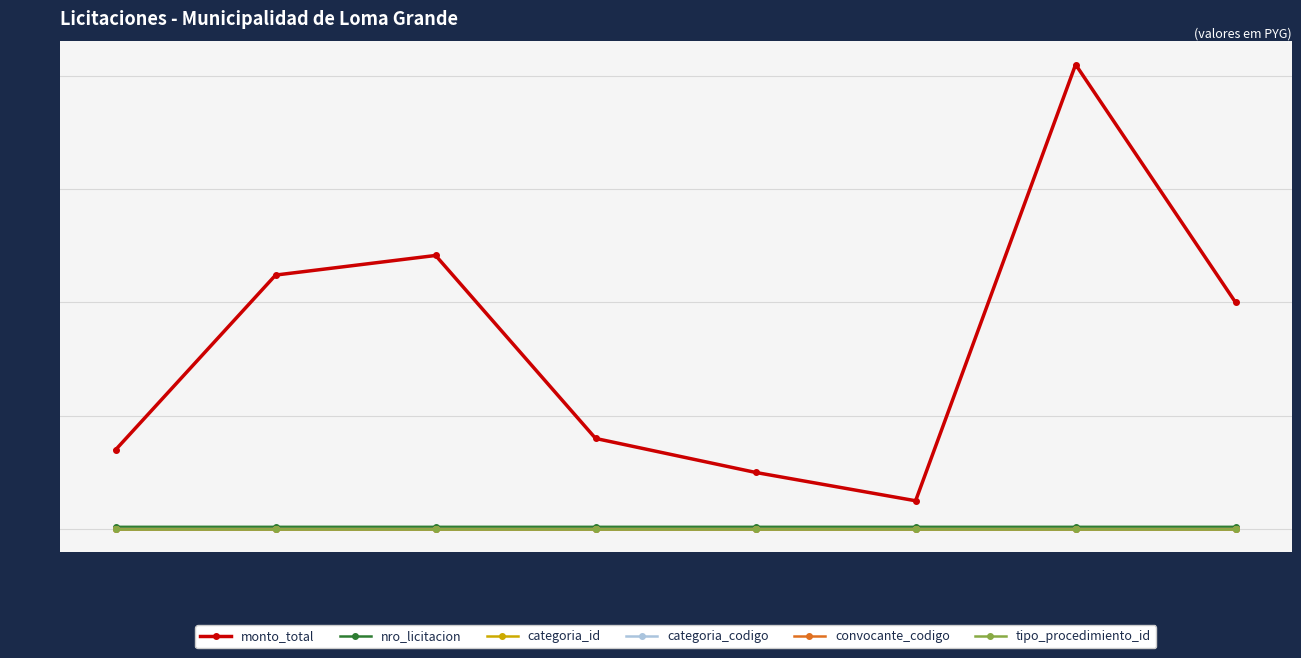

What are all the series names shown in the legend?

monto_total, nro_licitacion, categoria_id, categoria_codigo, convocante_codigo, tipo_procedimiento_id